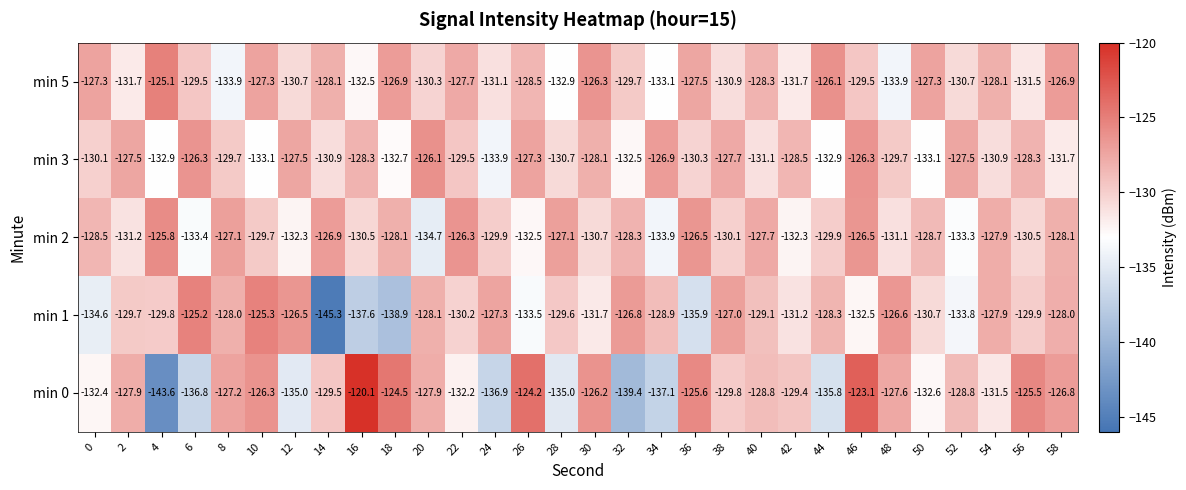

What is the approximate value of min 5 at 58?

-126.9